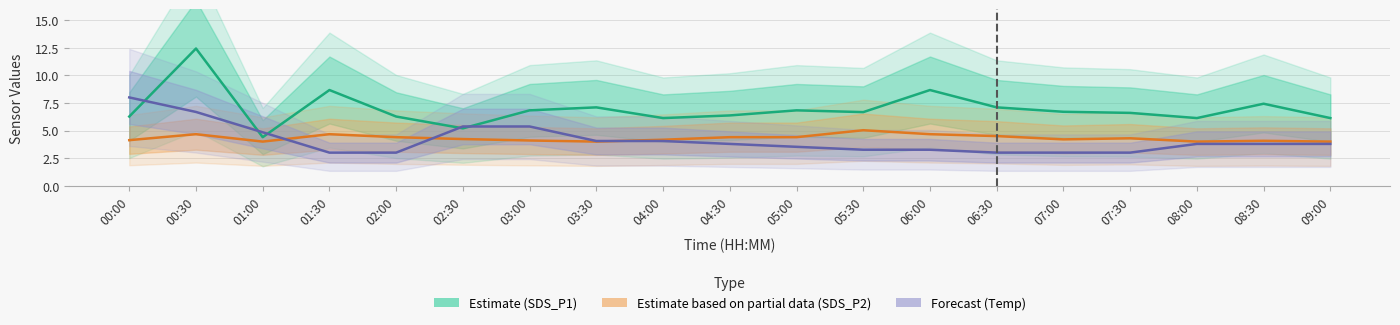

What is the difference between the maximum and minimum values in the Estimate (SDS_P2) series?

1.0